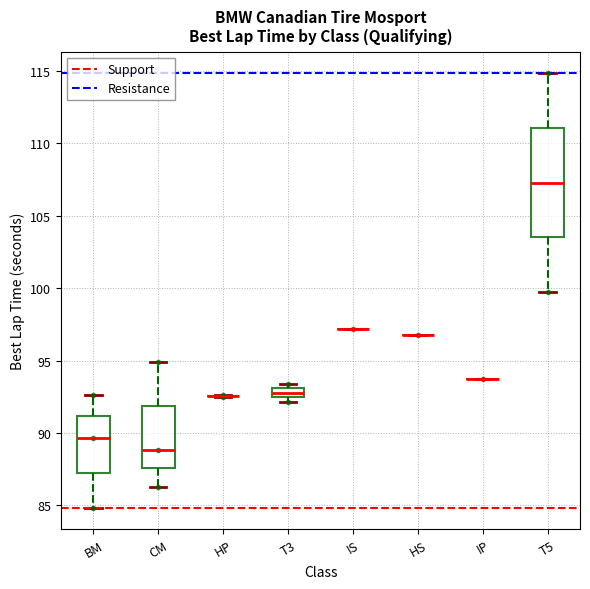

Where is the upper edge of the box for T3 on the y-axis? The values are not printed on the chart, so give them approximately, as read against the axis.

93.0